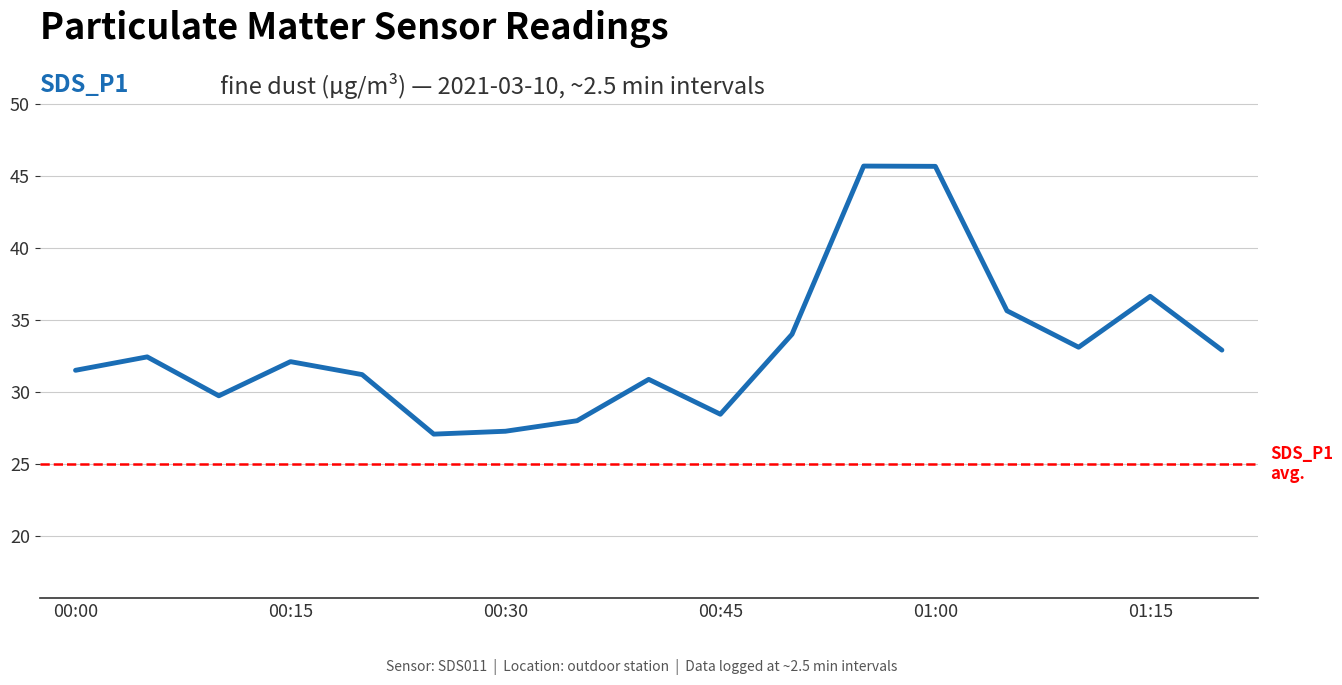

What is the smallest value displayed?

27.1